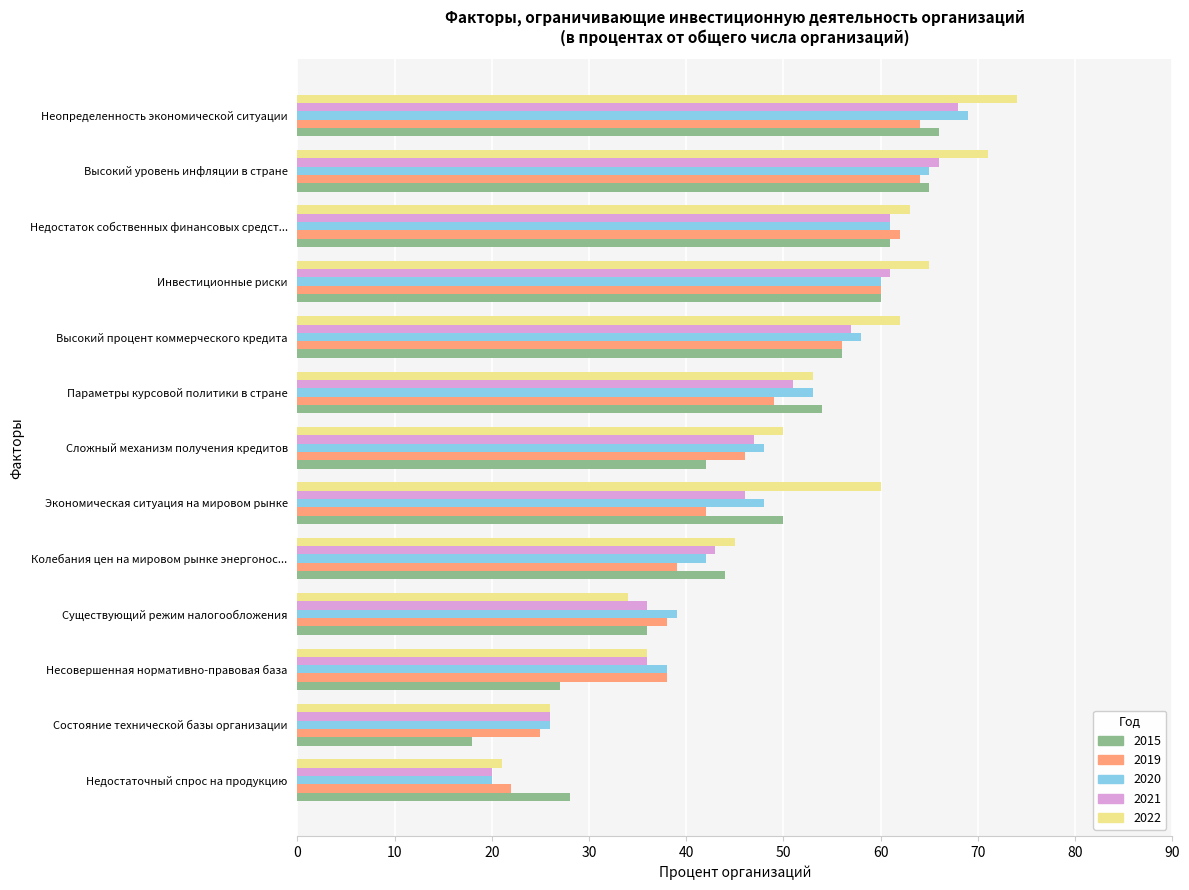

Count the number of categories in the chart.

13